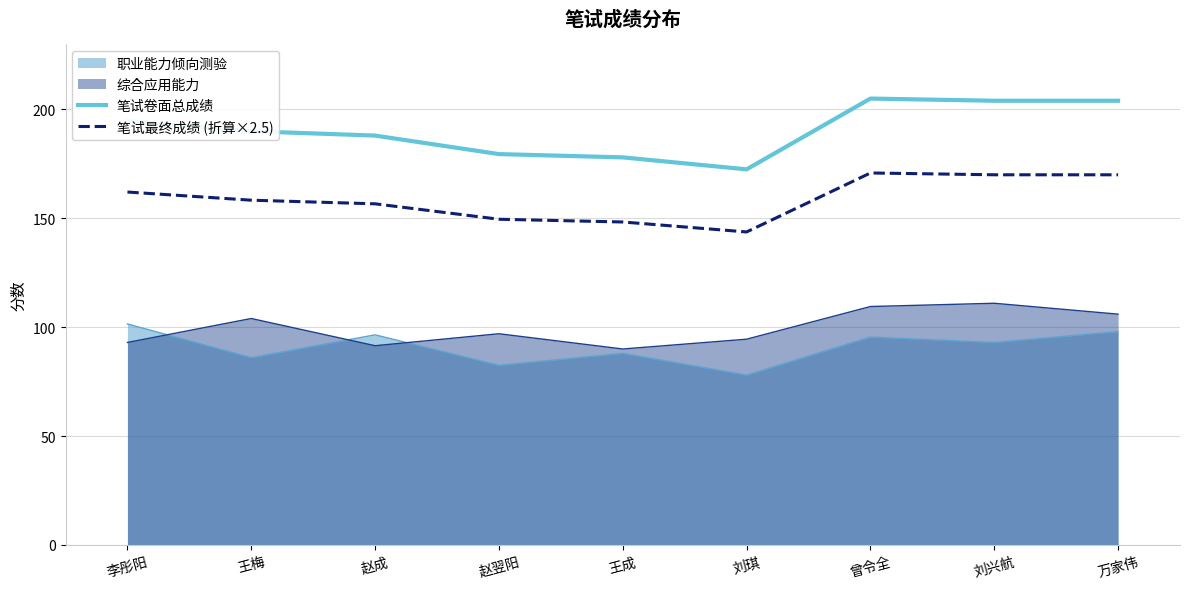

Does the chart display data point markers on the line(s)?

No